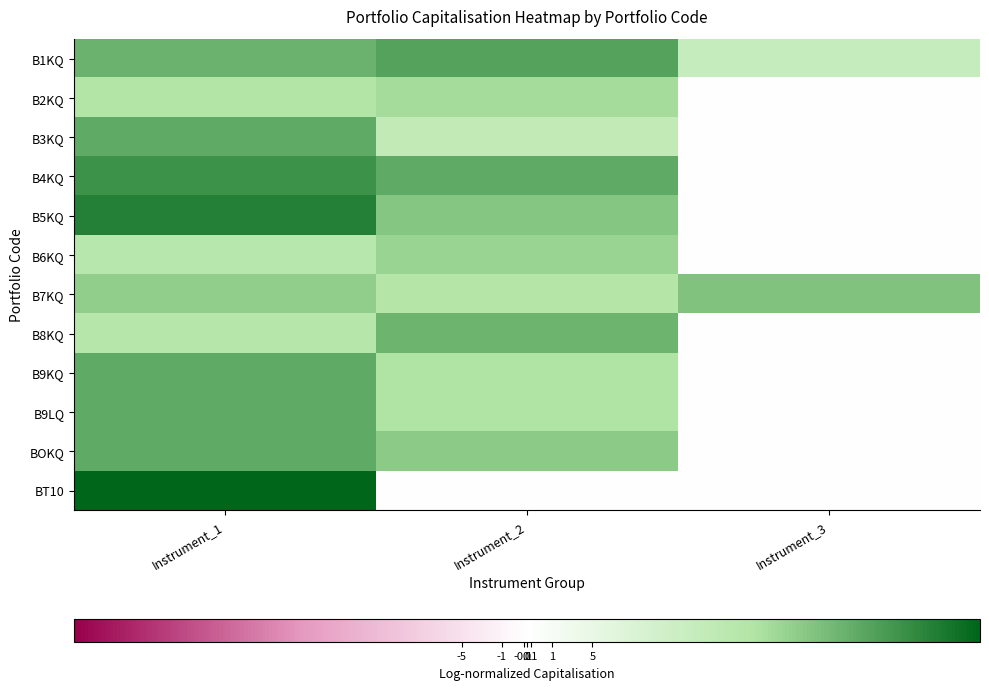

Reading left to right, list all the values displayed in this chart.

B1KQ: Instrument_1=3.8	Instrument_2=4.1	Instrument_3=2.0
B2KQ: Instrument_1=2.7	Instrument_2=2.9	Instrument_3=0.0
B3KQ: Instrument_1=3.9	Instrument_2=2.2	Instrument_3=0.0
B4KQ: Instrument_1=4.5	Instrument_2=3.9	Instrument_3=0.0
B5KQ: Instrument_1=4.8	Instrument_2=3.4	Instrument_3=0.0
B6KQ: Instrument_1=2.4	Instrument_2=3.1	Instrument_3=0.0
B7KQ: Instrument_1=3.2	Instrument_2=2.6	Instrument_3=3.4
B8KQ: Instrument_1=2.5	Instrument_2=3.7	Instrument_3=0.0
B9KQ: Instrument_1=3.9	Instrument_2=2.7	Instrument_3=0.0
B9LQ: Instrument_1=3.9	Instrument_2=2.7	Instrument_3=0.0
BOKQ: Instrument_1=3.9	Instrument_2=3.3	Instrument_3=0.0
BT10: Instrument_1=5.4	Instrument_2=0.0	Instrument_3=0.0